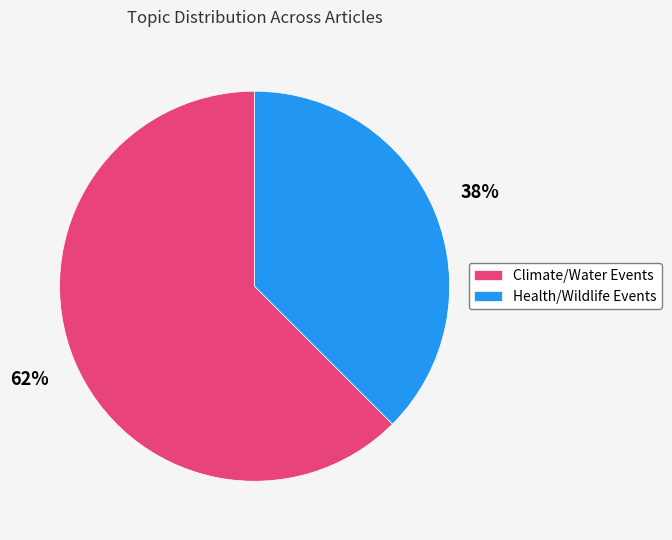

To the nearest percent, what percentage of the pie is Climate/Water Events?

62%